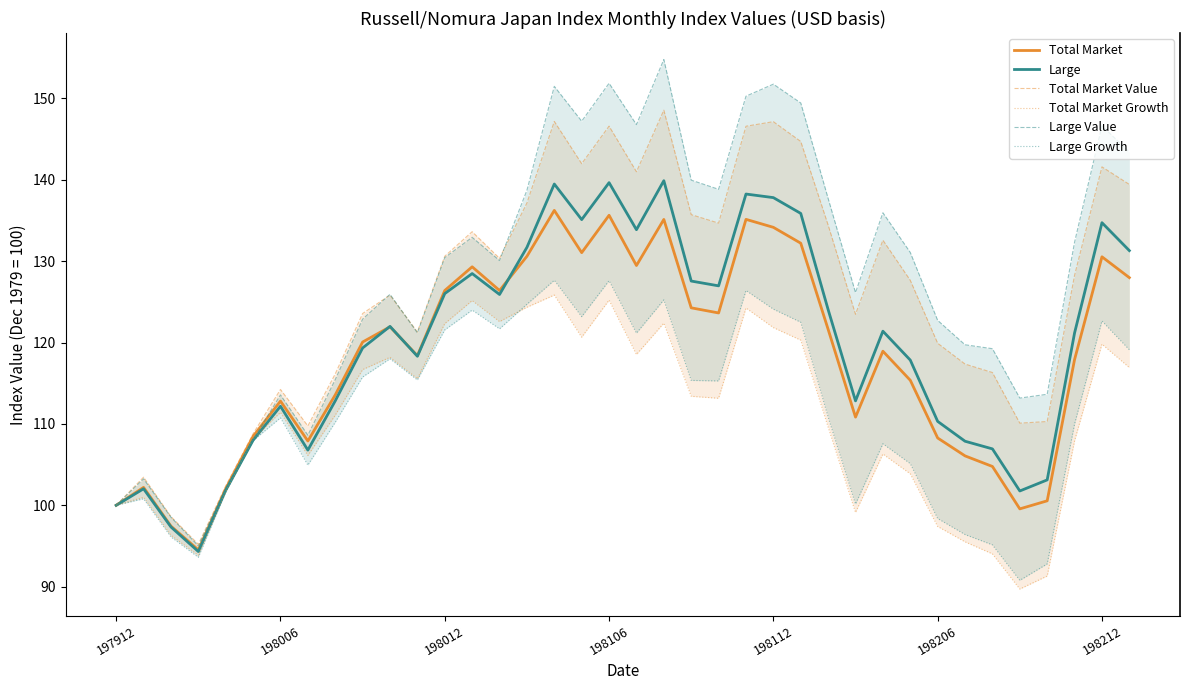

Rank the series at 31 from highest to lowest value.

Large Value, Total Market Value, Large, Total Market, Large Growth, Total Market Growth